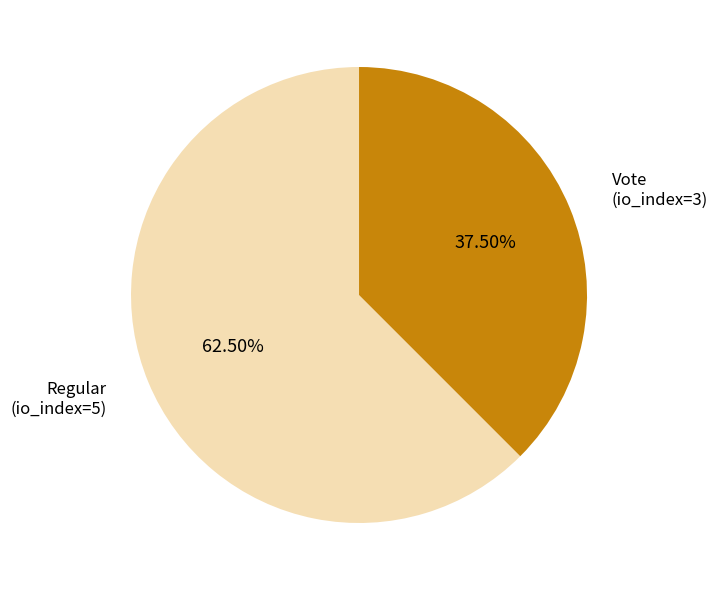

Which slice represents more than half of the pie?

Regular